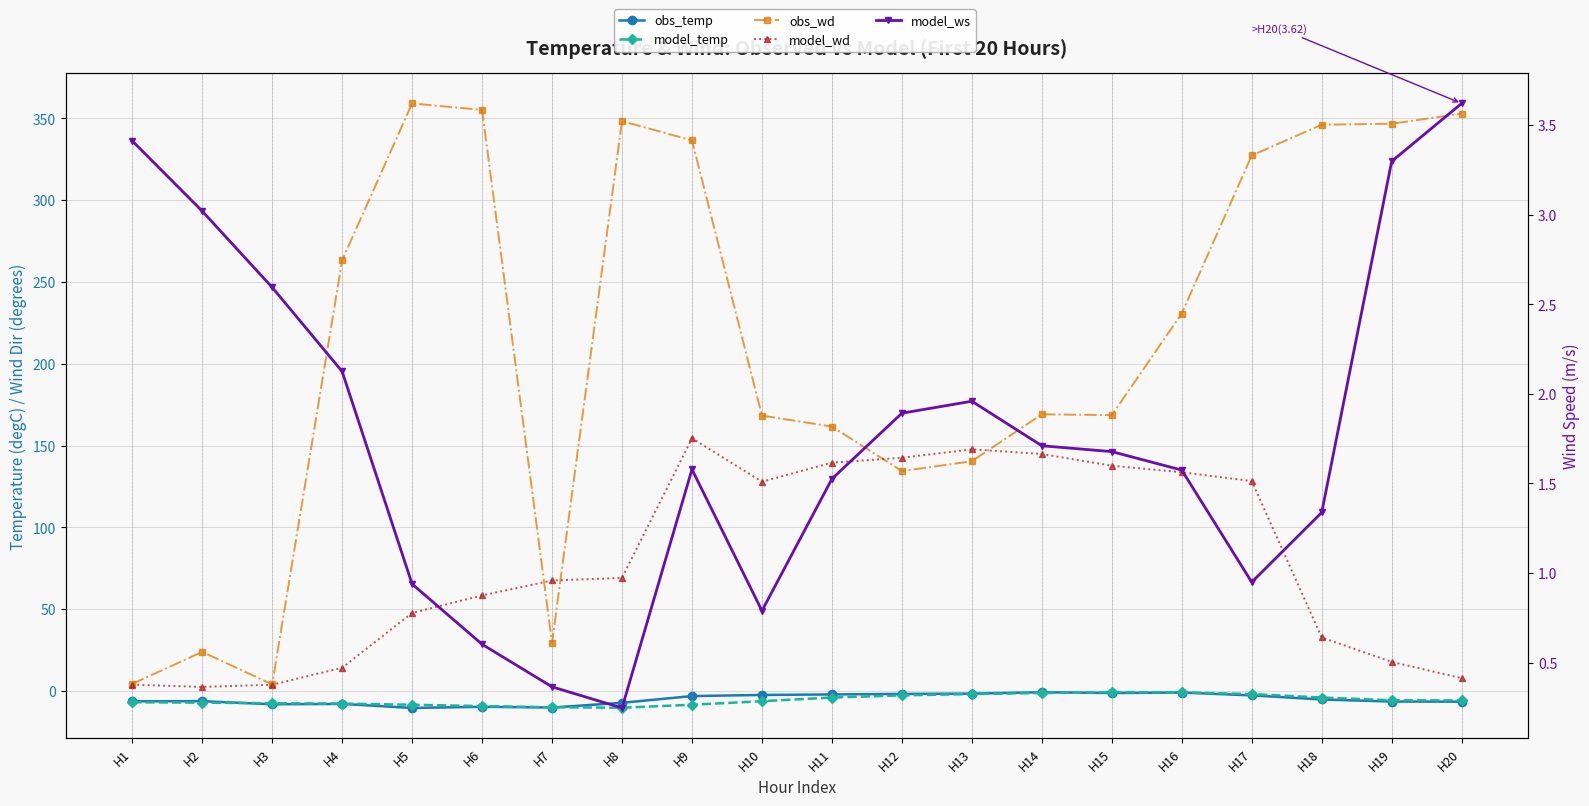

Reading left to right, what are all the values shown in this chart?

obs_temp: -6.3	-6.2	-8.1	-7.9	-10.4	-9.7	-10.1	-7.2	-3.1	-2.4	-2.1	-1.8	-1.6	-0.8	-1.3	-1.0	-2.7	-5.2	-6.5	-6.5
model_temp: -6.9	-7.1	-7.5	-7.7	-8.4	-9.2	-10.0	-10.3	-8.4	-6.3	-4.0	-2.7	-1.9	-1.2	-0.7	-0.8	-1.9	-4.0	-5.7	-5.8
obs_wd: 4.4	23.9	4.1	263.2	359.1	355.1	29.5	348.3	336.5	168.3	161.6	134.4	140.4	169.1	168.6	230.7	327.3	346.1	346.7	352.8
model_wd: 3.8	2.5	3.8	14.2	47.7	58.4	67.5	69.1	154.4	127.9	139.5	142.6	147.7	144.8	137.7	133.7	128.3	32.7	17.8	7.8
model_ws: 3.4	3.0	2.6	2.1	0.9	0.6	0.4	0.2	1.6	0.8	1.5	1.9	2.0	1.7	1.7	1.6	0.9	1.3	3.3	3.6